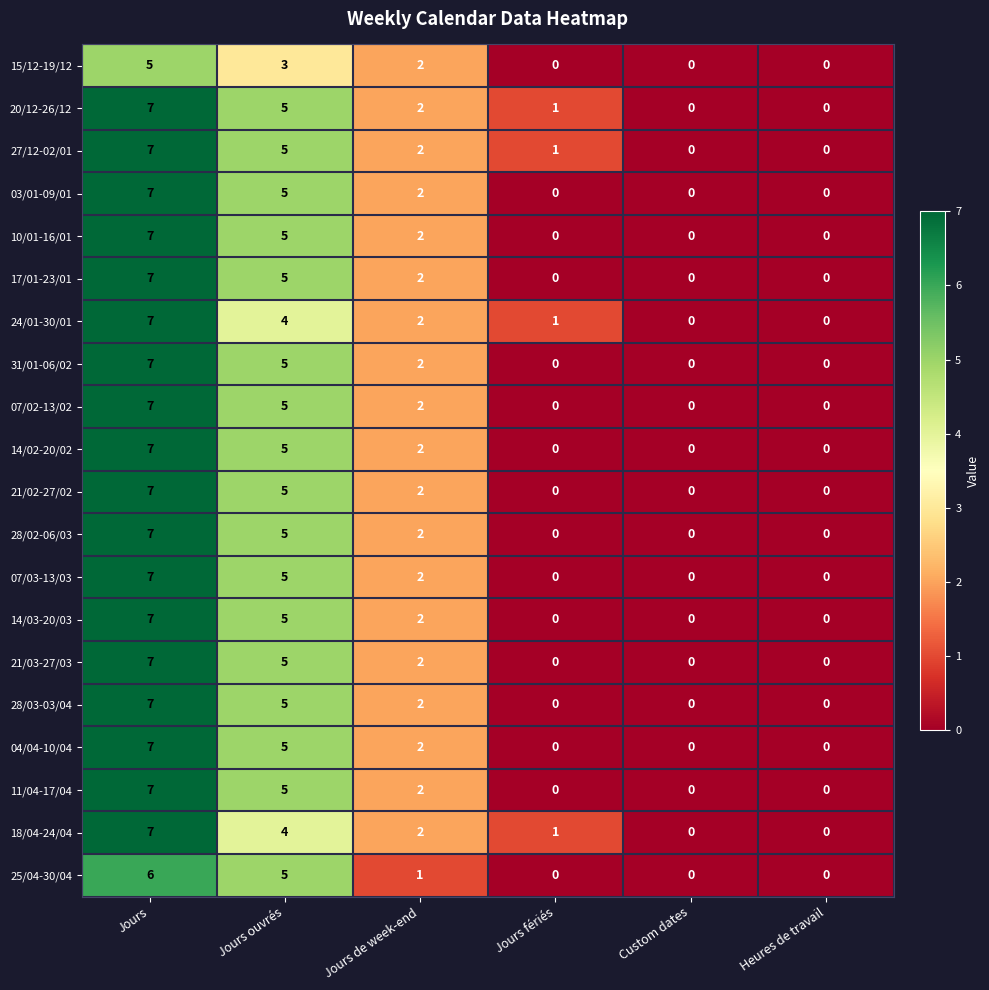

What is the sum of the 31/01-06/02 values at Jours and Jours fériés?

7